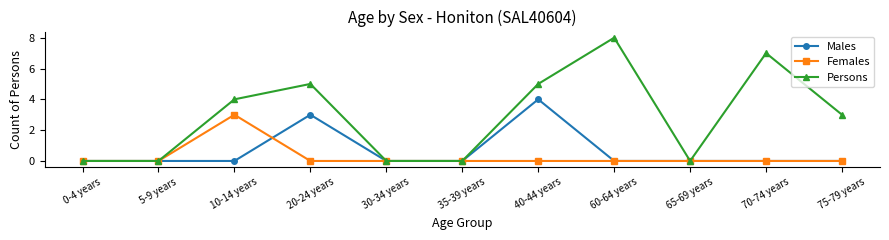

How many series are shown in this chart?

3